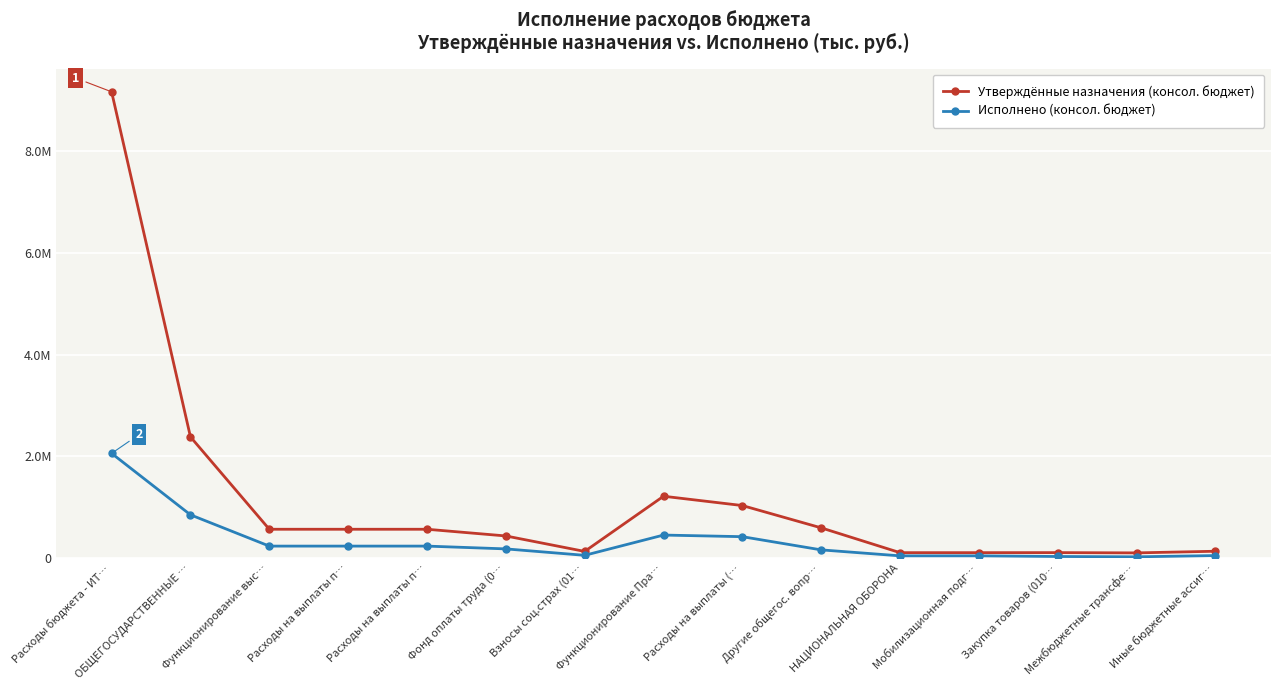

Reading right to left, transcribe all the data shown in this chart.

Утверждённые назначения (консол. бюджет): Иные бюджетные ассиг…=135000.0	Межбюджетные трансфе…=102600.0	Закупка товаров (010…=107900.0	Мобилизационная подг…=107200.0	НАЦИОНАЛЬНАЯ ОБОРОНА=107200.0	Другие общегос. вопр…=594400.0	Расходы на выплаты (…=1032800.0	Функционирование Пра…=1215700.0	Взносы соц.страх (01…=131500.0	Фонд оплаты труда (0…=435500.0	Расходы на выплаты п…=567000.0	Расходы на выплаты п…=567000.0	Функционирование выс…=567000.0	ОБЩЕГОСУДАРСТВЕННЫЕ …=2382100.0	Расходы бюджета - ИТ…=9161582.1
Исполнено (консол. бюджет): Иные бюджетные ассиг…=50000.0	Межбюджетные трансфе…=25500.0	Закупка товаров (010…=31834.2	Мобилизационная подг…=44528.0	НАЦИОНАЛЬНАЯ ОБОРОНА=44528.0	Другие общегос. вопр…=161753.3	Расходы на выплаты (…=421129.7	Функционирование Пра…=452963.9	Взносы соц.страх (01…=54726.6	Фонд оплаты труда (0…=181213.9	Расходы на выплаты п…=235940.5	Расходы на выплаты п…=235940.5	Функционирование выс…=235940.5	ОБЩЕГОСУДАРСТВЕННЫЕ …=850657.7	Расходы бюджета - ИТ…=2058258.7